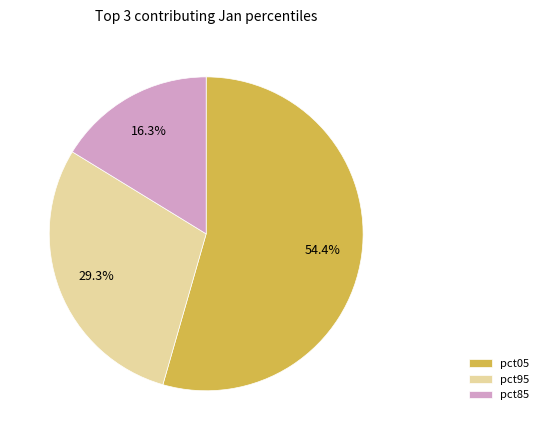

Rank the categories by value from lowest to highest.

pct85, pct95, pct05